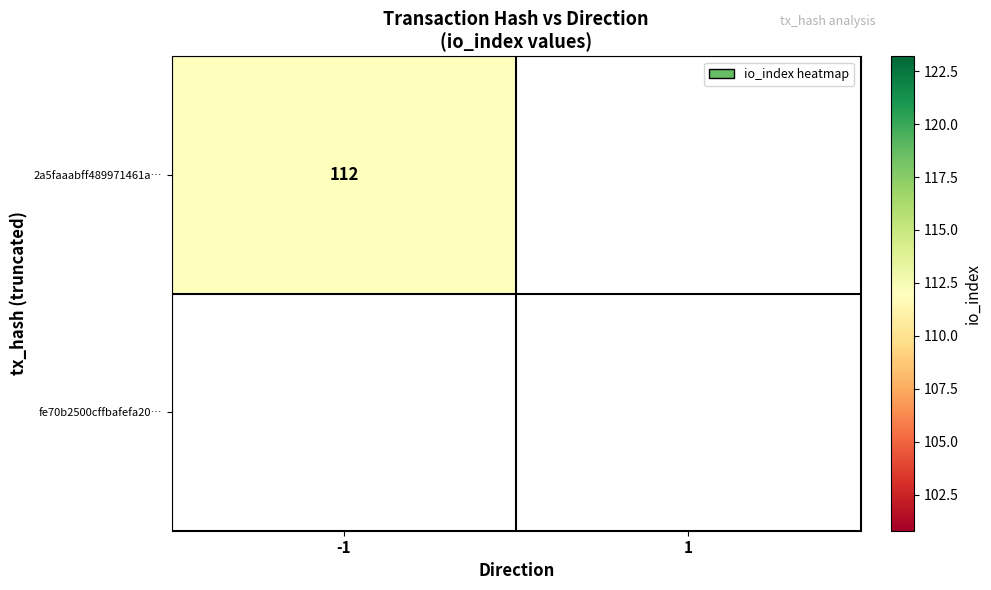

The value of 2a5faaabff489971461a… at -1 is 42. True or false?

False